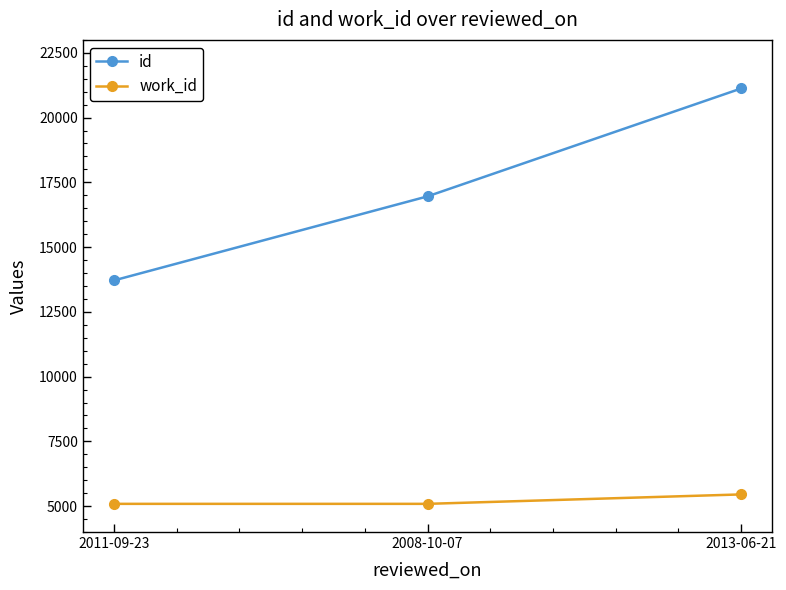

Where is id nearest to the value 17419?

2008-10-07